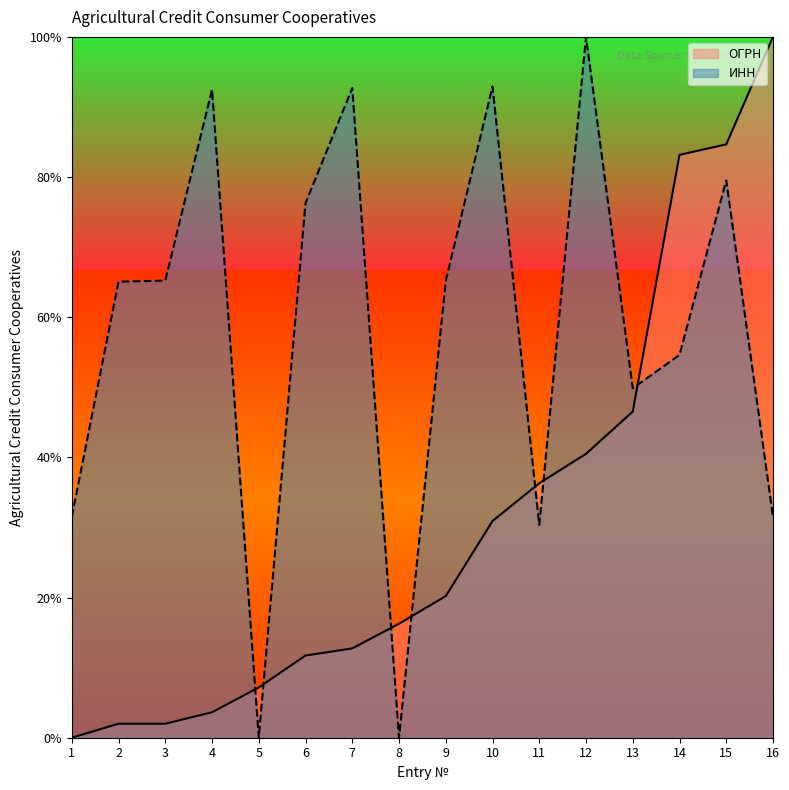

Which series has the largest range (max minus min)?

ОГРН